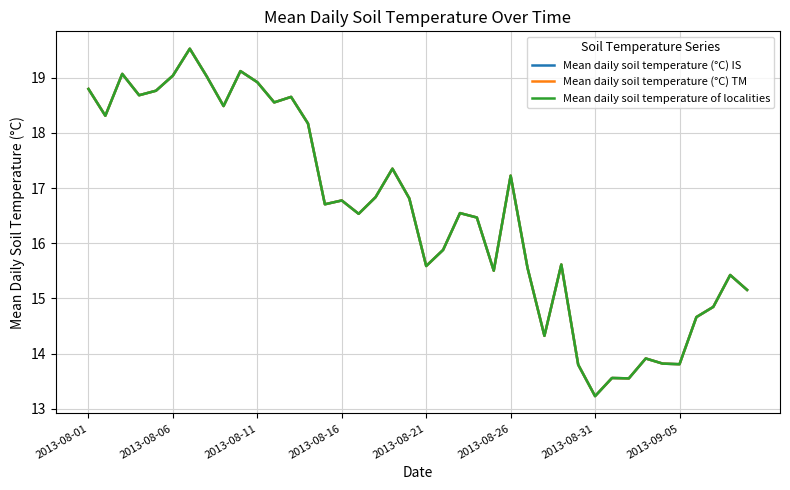

List the series in order of their peak value, lowest first.

Mean daily soil temperature (°C) IS, Mean daily soil temperature (°C) TM, Mean daily soil temperature of localities